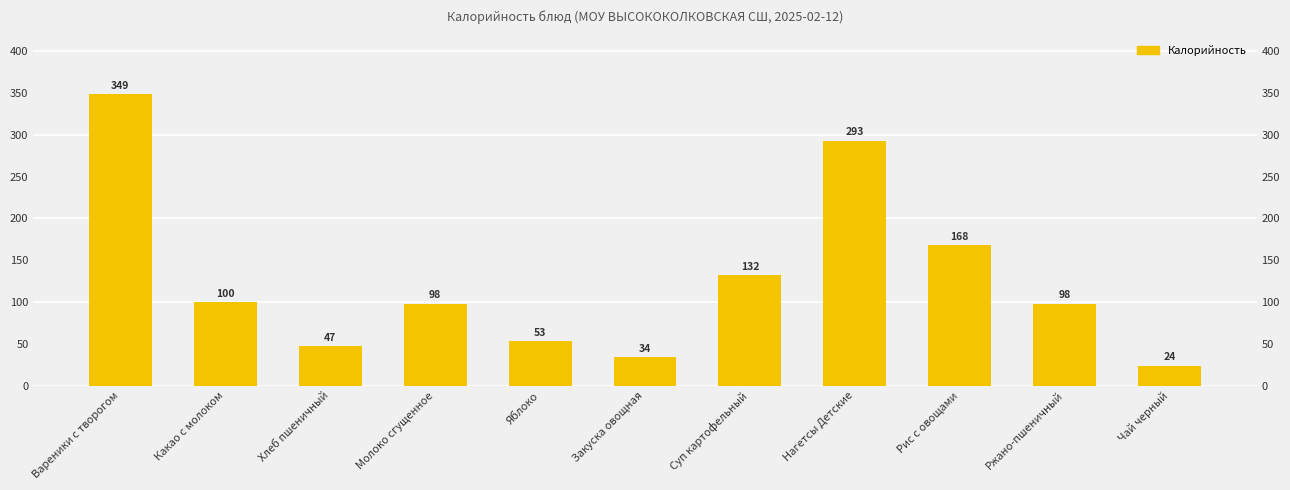

Reading right to left, extract all data points from this chart.

Чай черный=24.0	Ржано-пшеничный=98.0	Рис с овощами=168.0	Нагетсы Детские=293.0	Суп картофельный=132.0	Закуска овощная=34.0	Яблоко=53.0	Молоко сгущенное=98.0	Хлеб пшеничный=47.0	Какао с молоком=100.0	Вареники с творогом=348.6